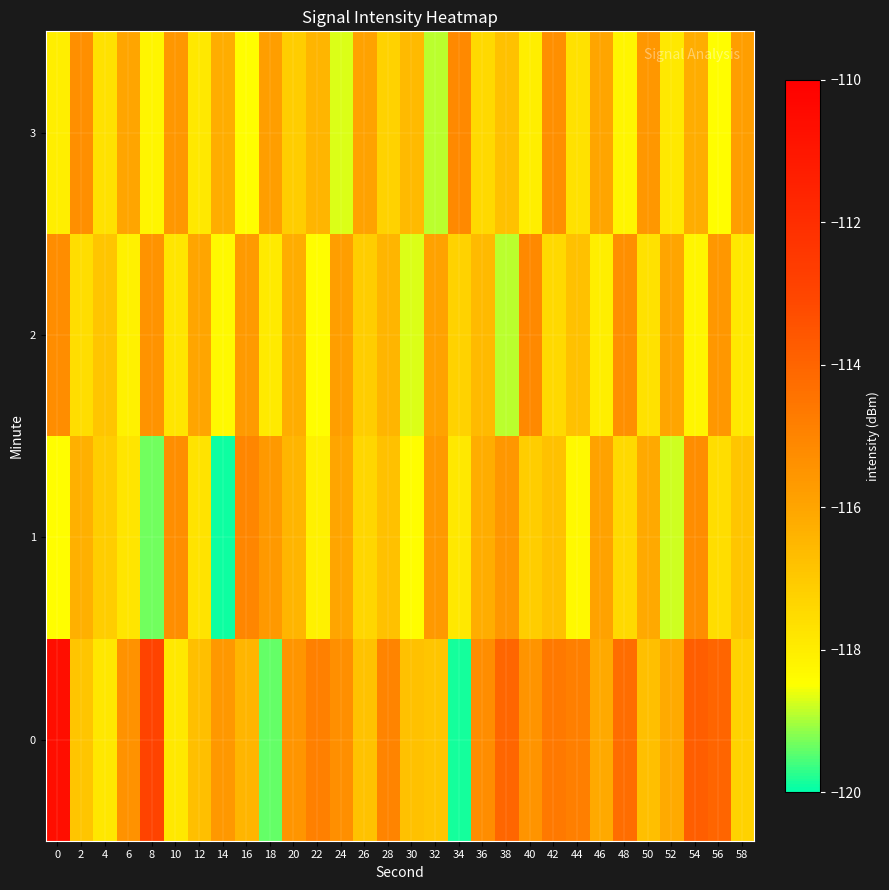

Reading right to left, transcribe all the data shown in this chart.

0: 58=-117.3	56=-114.0	54=-113.8	52=-116.1	50=-116.7	48=-114.3	46=-116.1	44=-114.8	42=-114.6	40=-115.5	38=-114.0	36=-115.3	34=-119.9	32=-116.9	30=-116.8	28=-115.0	26=-116.8	24=-115.3	22=-114.9	20=-115.5	18=-119.4	16=-116.5	14=-115.6	12=-116.8	10=-117.9	8=-112.9	6=-115.4	4=-117.8	2=-116.9	0=-110.7
1: 58=-116.9	56=-117.6	54=-115.2	52=-118.8	50=-116.1	48=-117.5	46=-115.9	44=-118.3	42=-116.8	40=-117.1	38=-115.6	36=-116.2	34=-117.9	32=-115.7	30=-118.5	28=-116.8	26=-117.3	24=-116.0	22=-118.1	20=-116.5	18=-115.7	16=-115.1	14=-119.9	12=-117.7	10=-115.3	8=-119.3	6=-117.8	4=-117.1	2=-116.3	0=-118.5
2: 58=-117.9	56=-115.6	54=-118.2	52=-116.0	50=-117.7	48=-115.3	46=-118.0	44=-116.8	42=-117.5	40=-115.1	38=-118.9	36=-116.6	34=-117.2	32=-115.9	30=-118.7	28=-116.5	26=-117.1	24=-115.8	22=-118.5	20=-116.2	18=-117.9	16=-115.7	14=-118.3	12=-116.0	10=-117.8	8=-115.5	6=-118.1	4=-116.9	2=-117.6	0=-115.2
3: 58=-115.8	56=-118.5	54=-116.2	52=-117.9	50=-115.6	48=-118.2	46=-116.0	44=-117.7	42=-115.3	40=-118.0	38=-116.8	36=-117.5	34=-115.1	32=-118.9	30=-116.6	28=-117.2	26=-115.9	24=-118.7	22=-116.5	20=-117.1	18=-115.8	16=-118.5	14=-116.2	12=-117.9	10=-115.6	8=-118.2	6=-116.0	4=-117.7	2=-115.3	0=-118.0